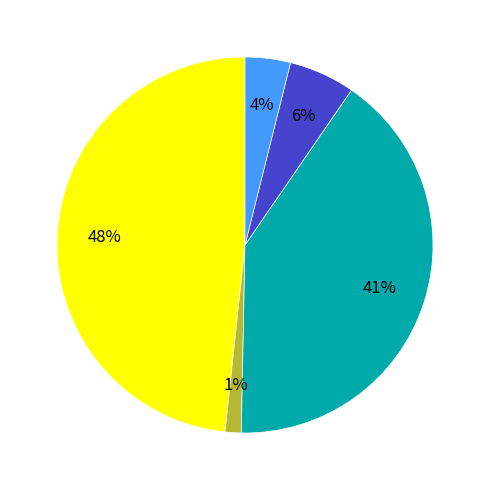

Does any single category account for the majority?

No